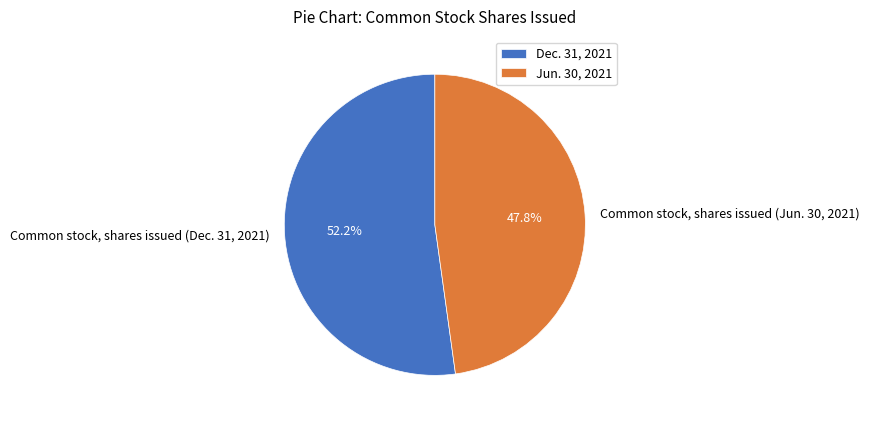

How many slices are in this pie chart?

2